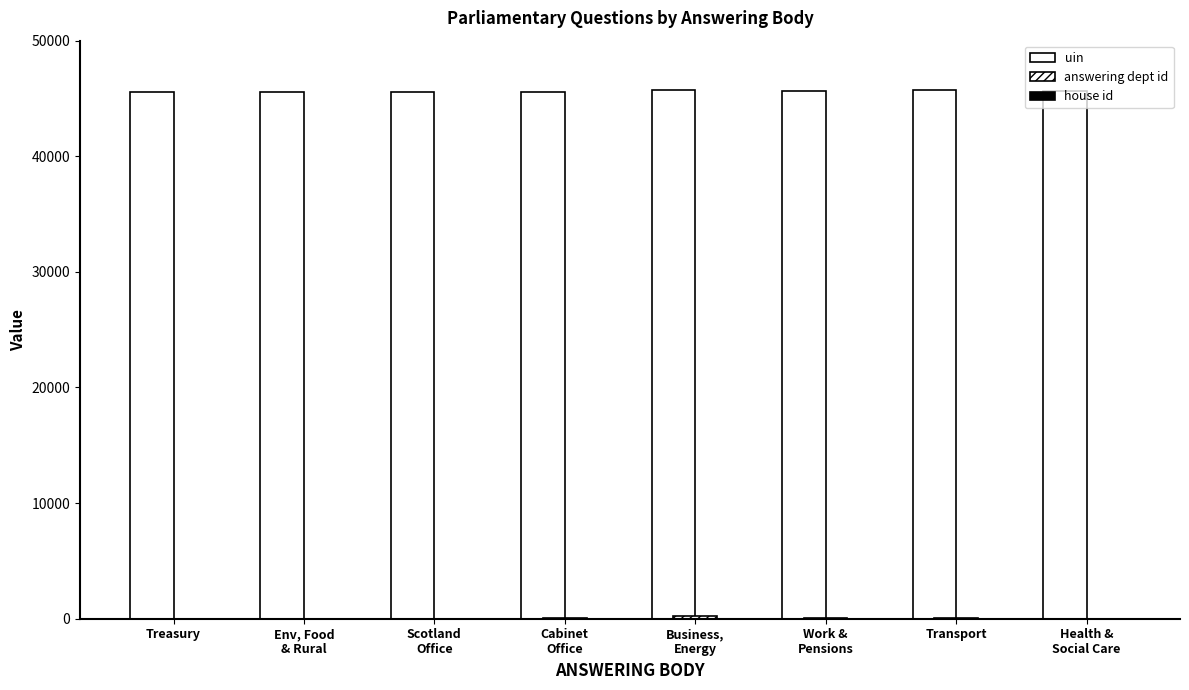

Which category has the highest value in the answering dept id series?

Business,
Energy